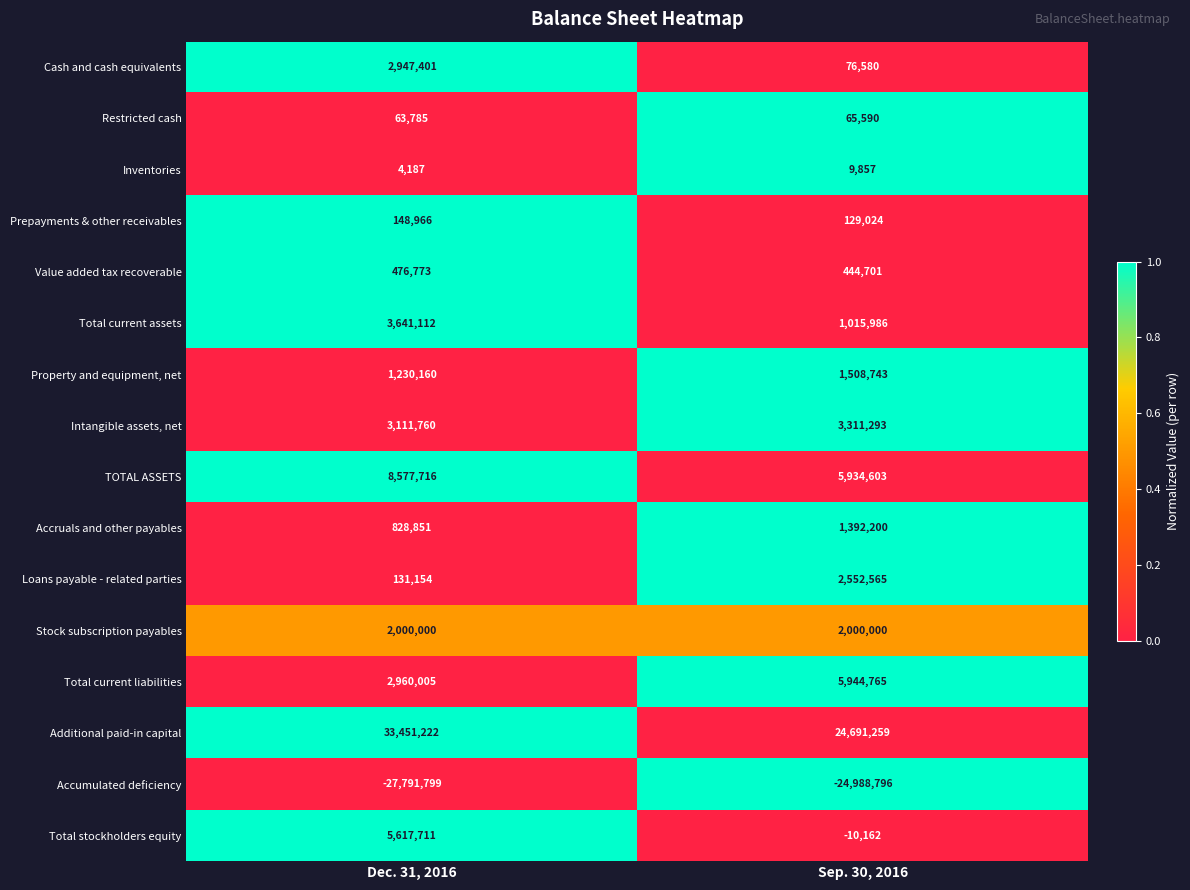

Which series changed the most between Dec. 31, 2016 and Sep. 30, 2016?

Additional paid-in capital